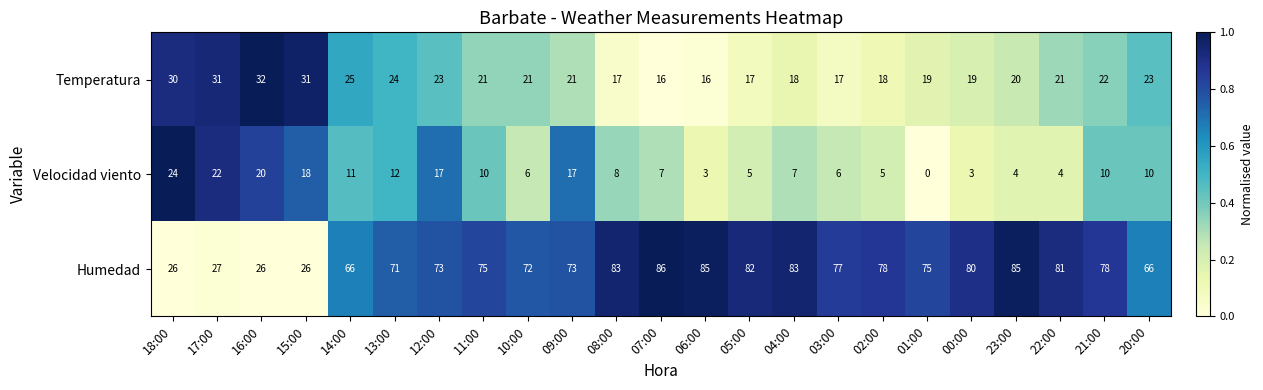

The value of Temperatura at 01:00 is 19. True or false?

True